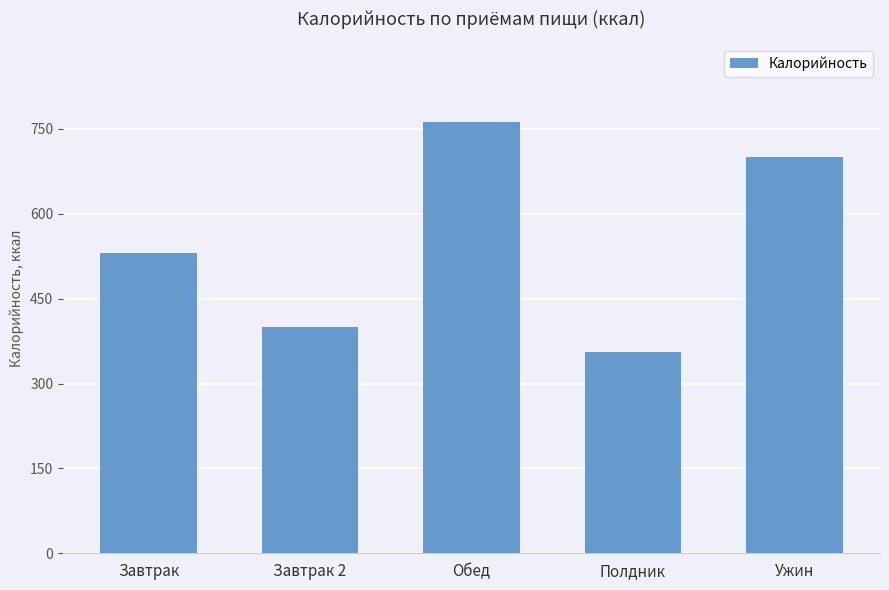

What is the difference between the values at Завтрак and Полдник?

176.0